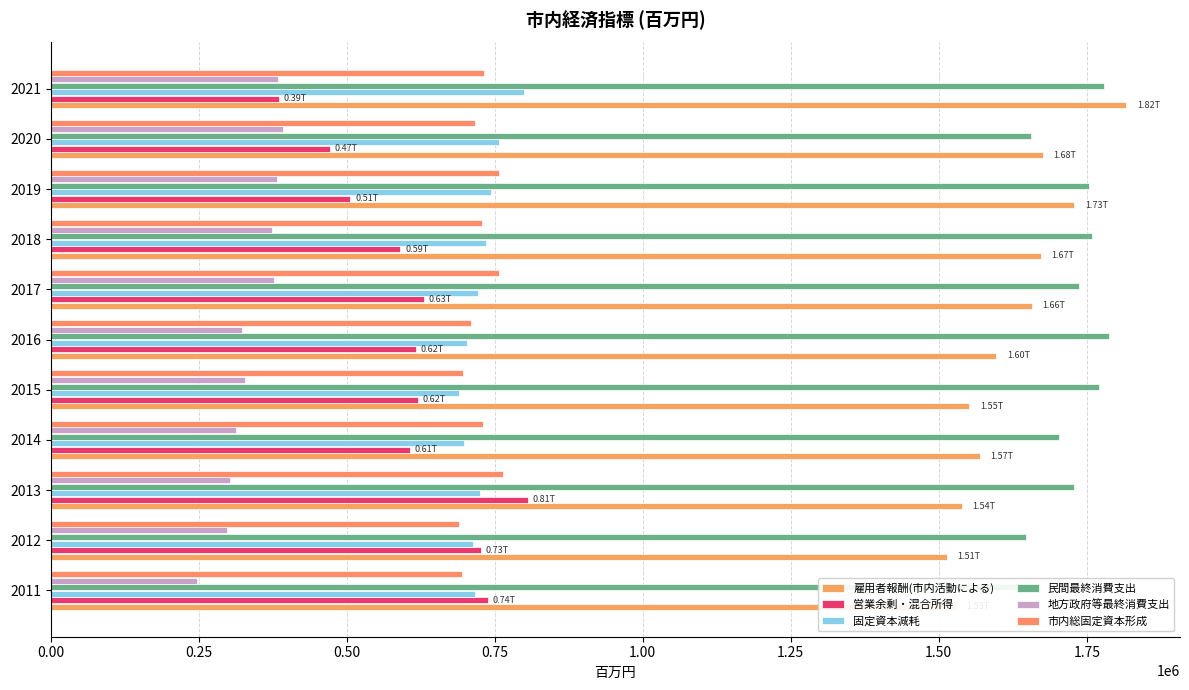

What is the difference between the second highest and minimum values in the 民間最終消費支出 series?

131940.0